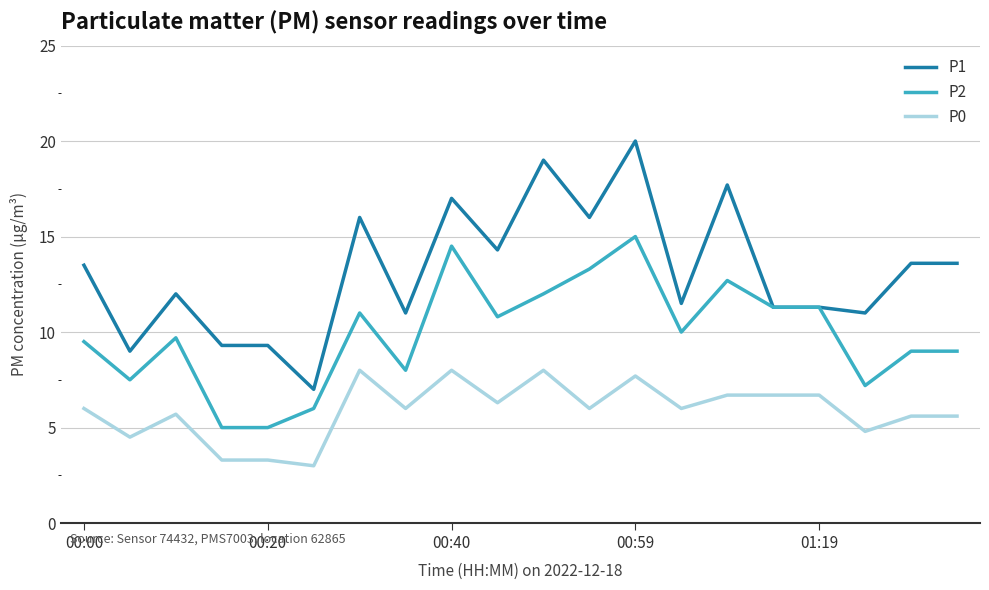

Rank the series by their average value, from lowest to highest.

P0, P2, P1